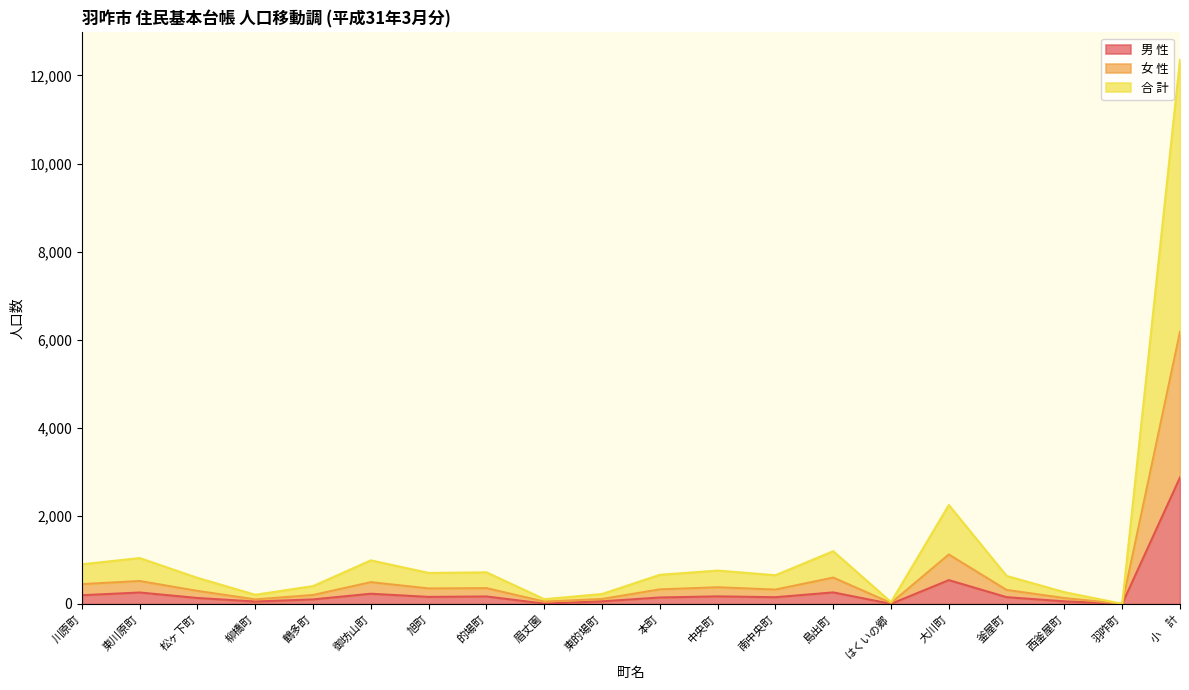

Rank the series by their average value, from highest to lowest.

合 計, 女 性, 男 性